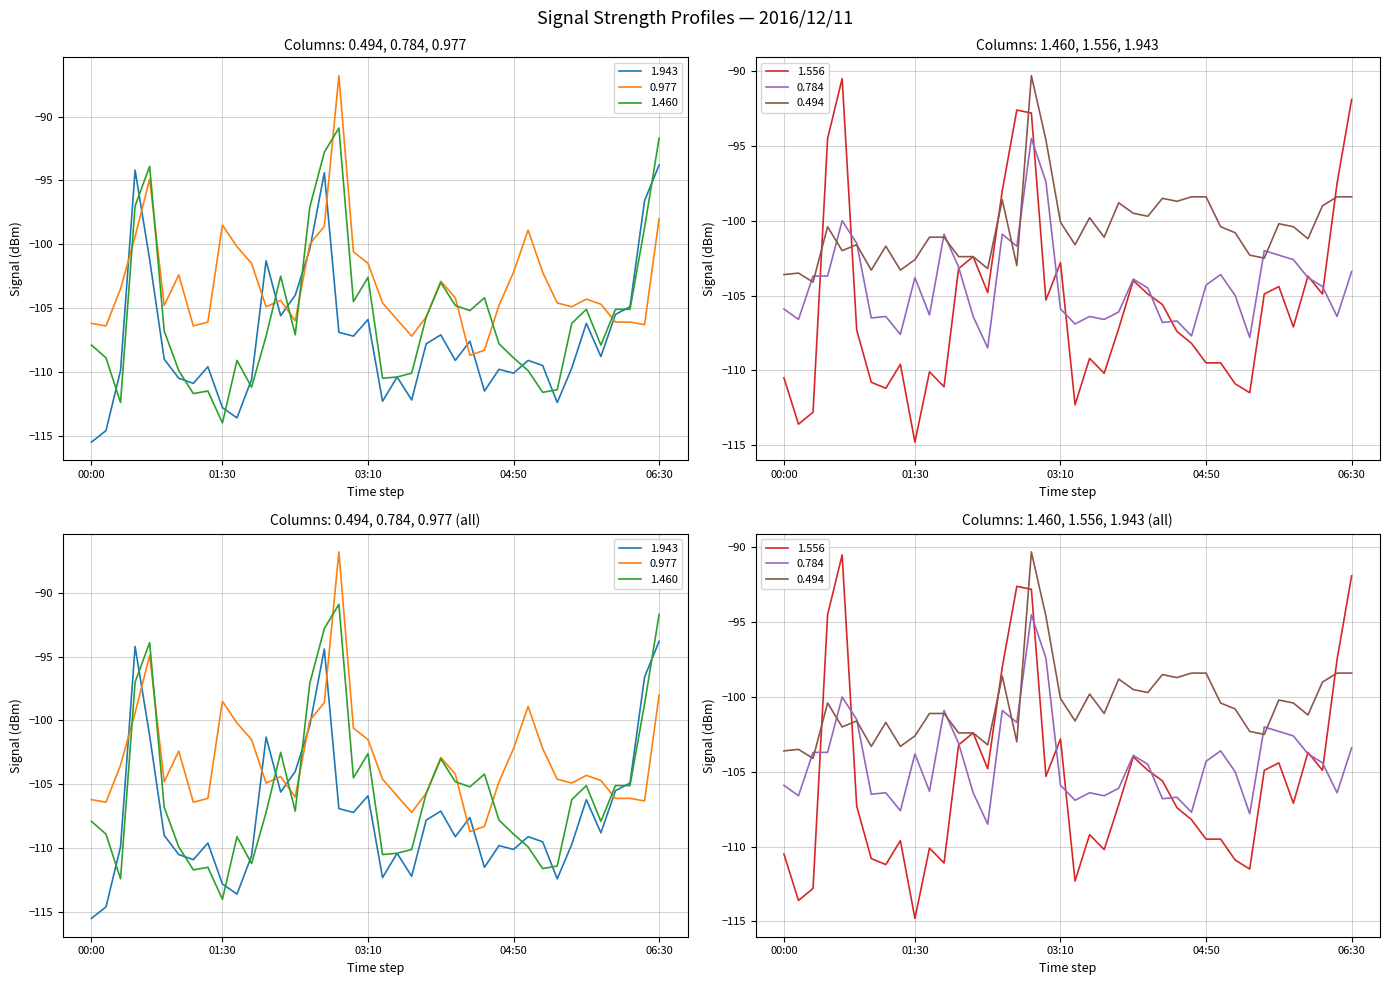

How many interior local peaks does the 1.556 series have?

10